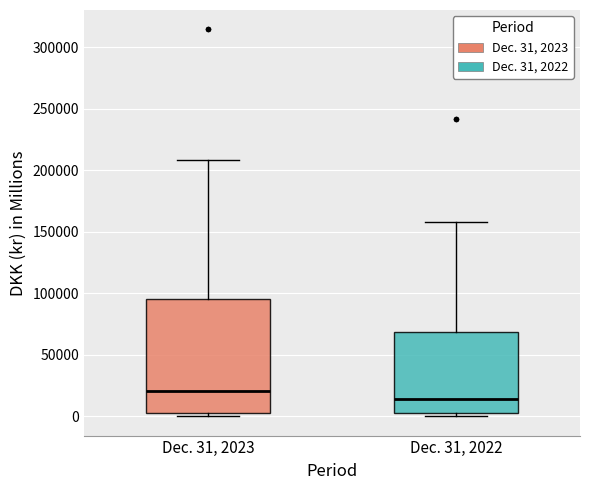

Where does the upper whisker of the box for Dec. 31, 2022 end on the y-axis? The values are not printed on the chart, so give them approximately, as read against the axis.

160000